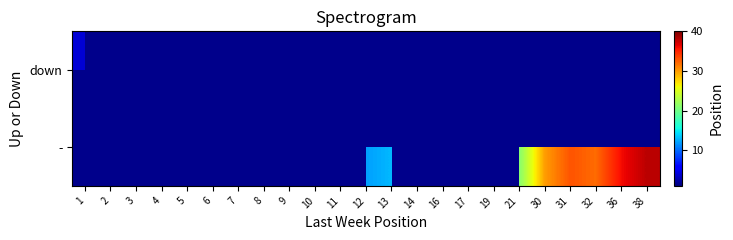

Rank the series by their maximum value, from highest to lowest.

-, down